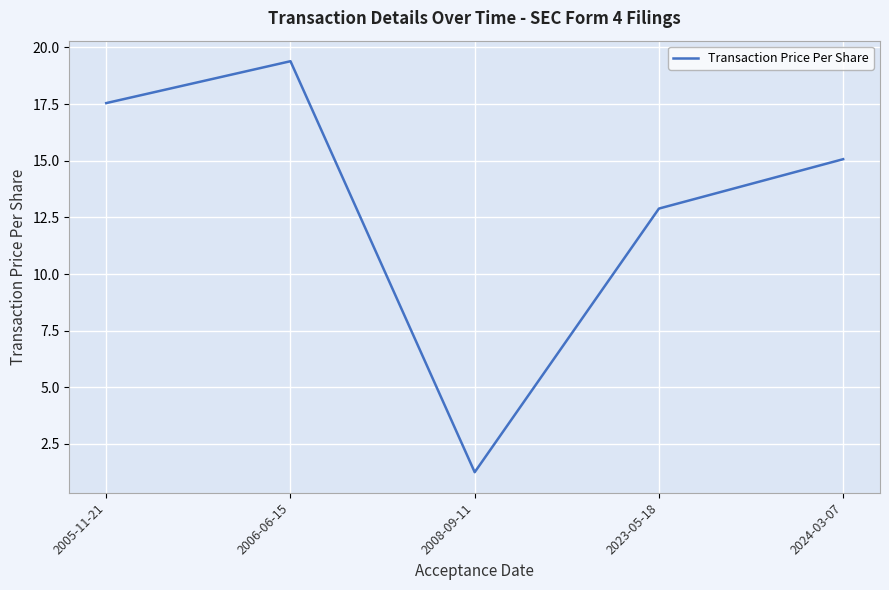

What value does the data have at 2005-11-21?

17.5